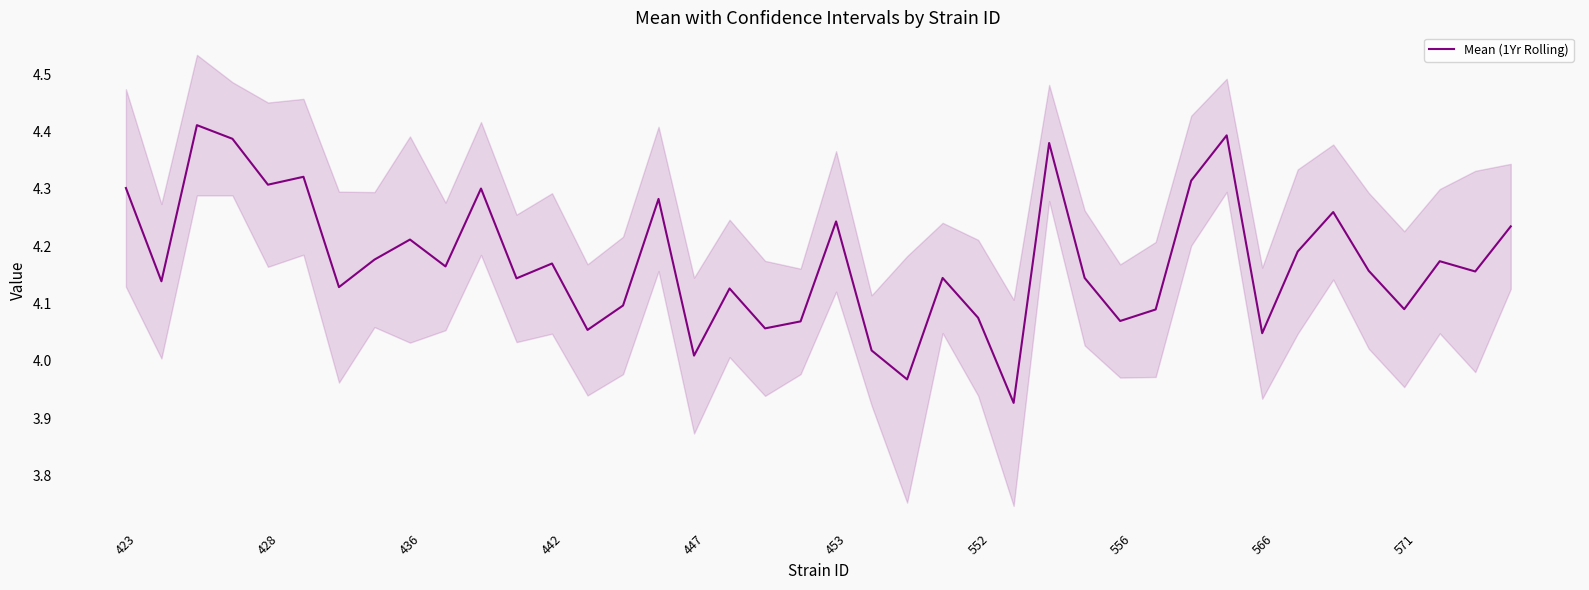

At which label does Mean (1Yr Rolling) first exceed 4?

423